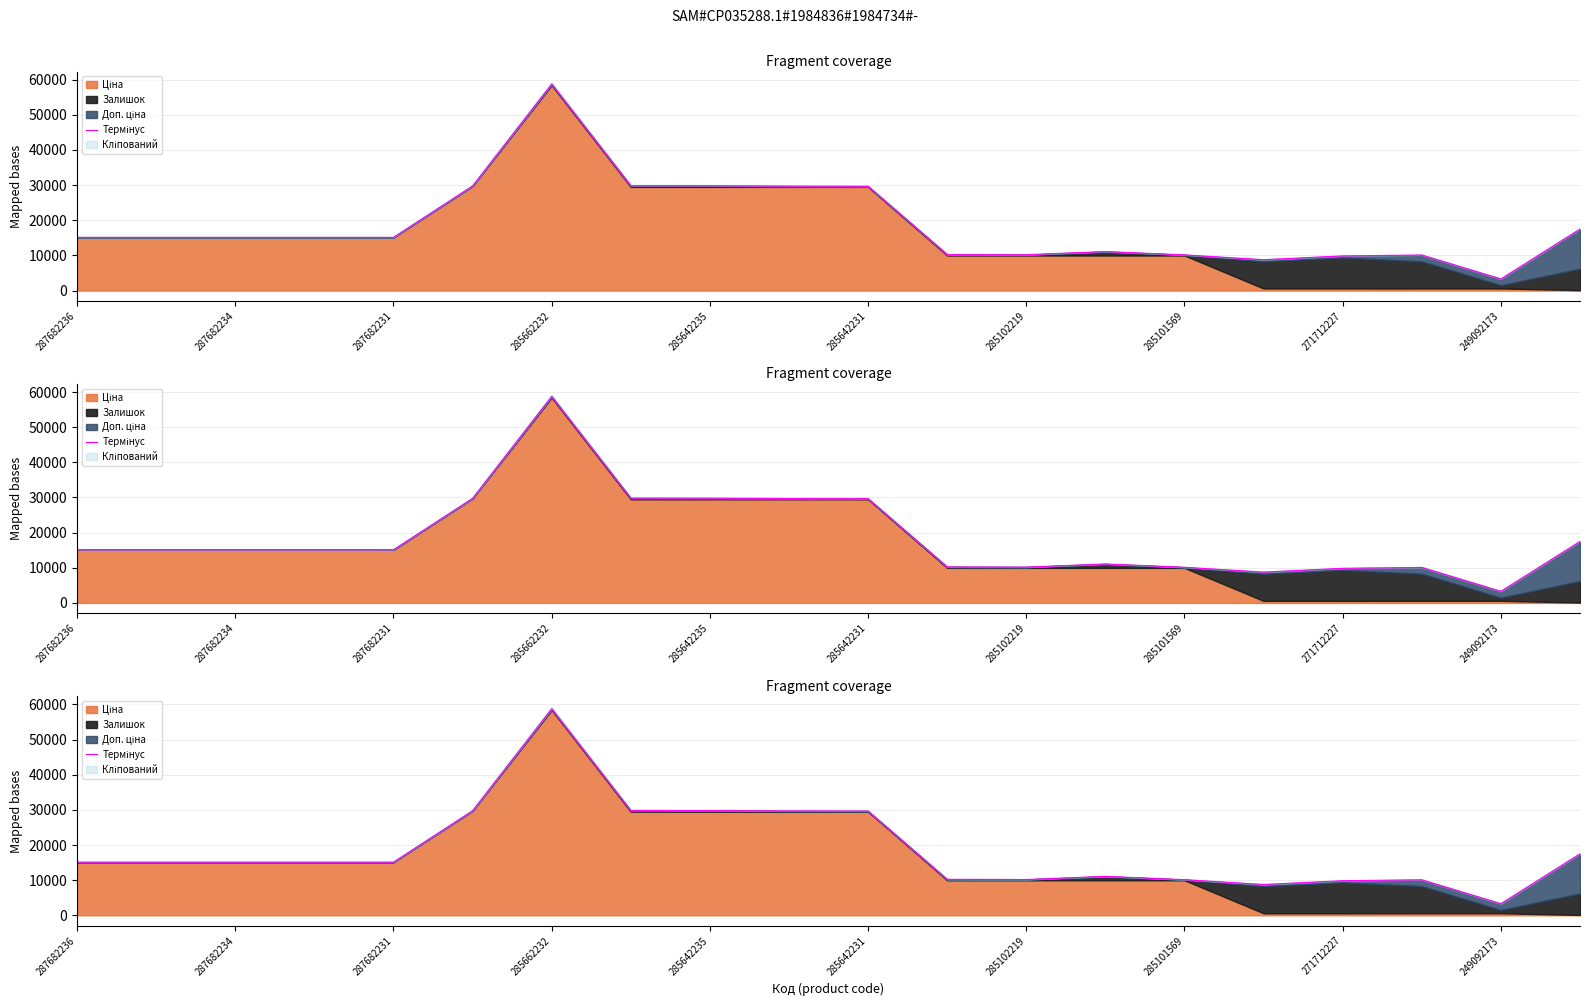

What is the average value?

18711.6